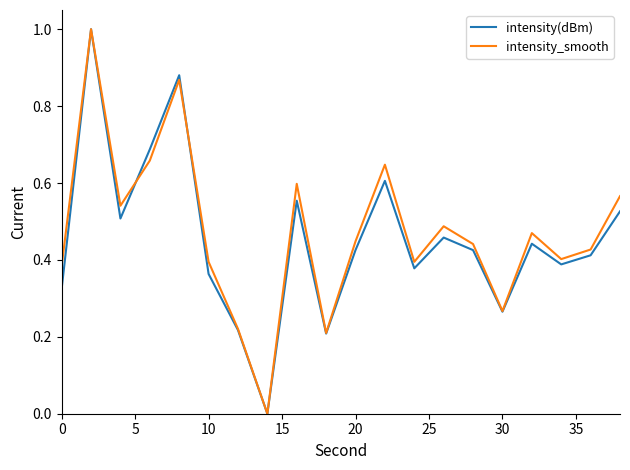

True or false: intensity(dBm) and intensity_smooth intersect in this chart.

True